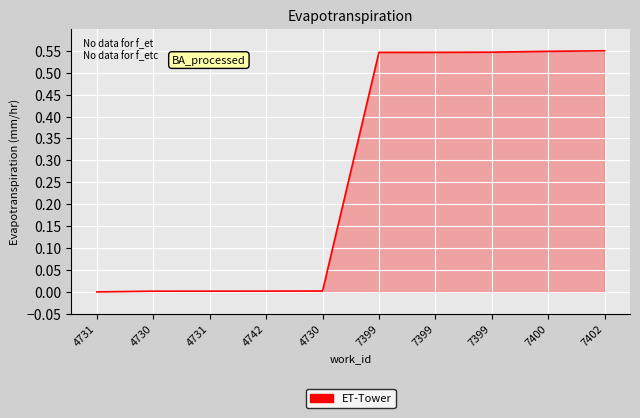

Does the chart display data point markers on the line(s)?

No